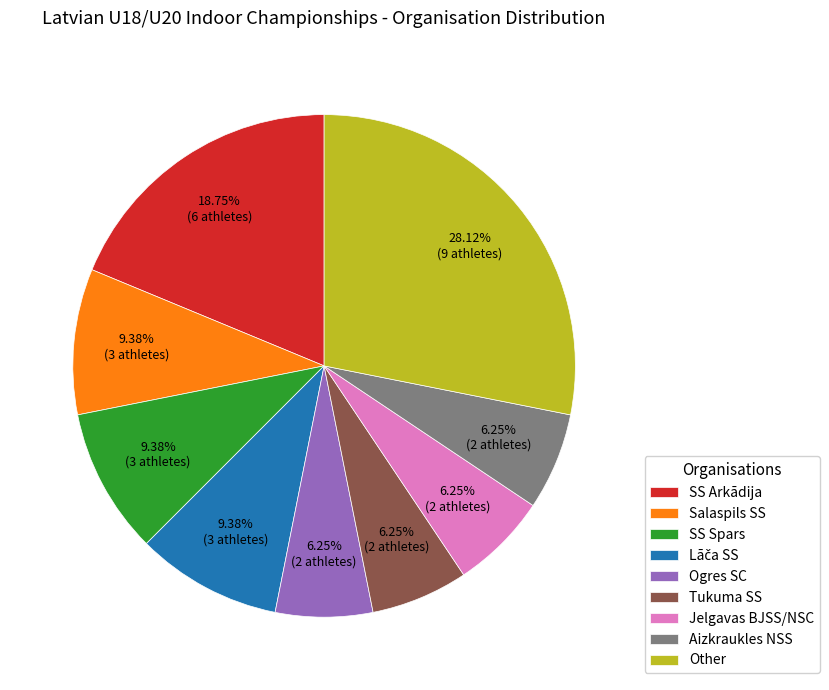

What is the ratio of the value at Tukuma SS to the value at Salaspils SS?

0.7